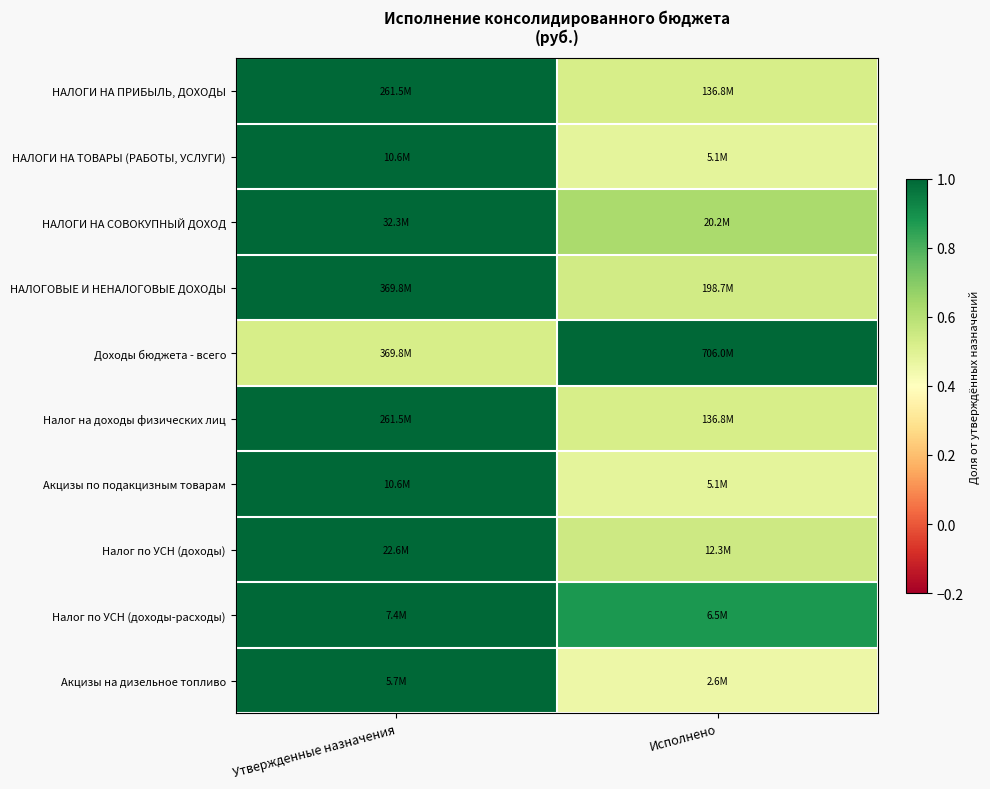

What is the spread (max minus min) of values at Исполнено?

0.5